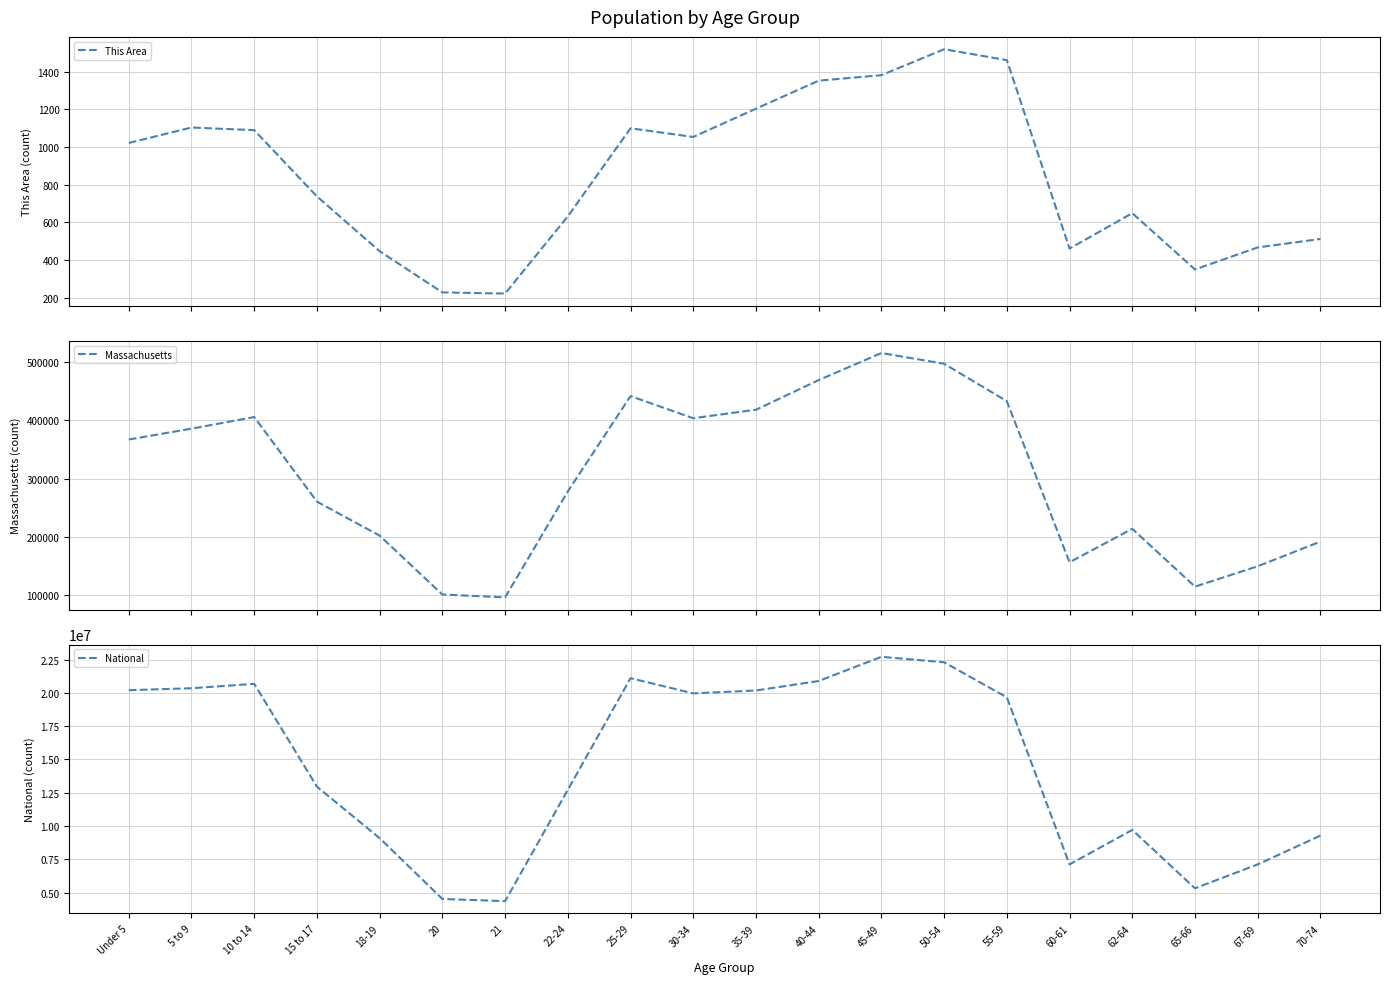

What position from the left is 60-61?

16